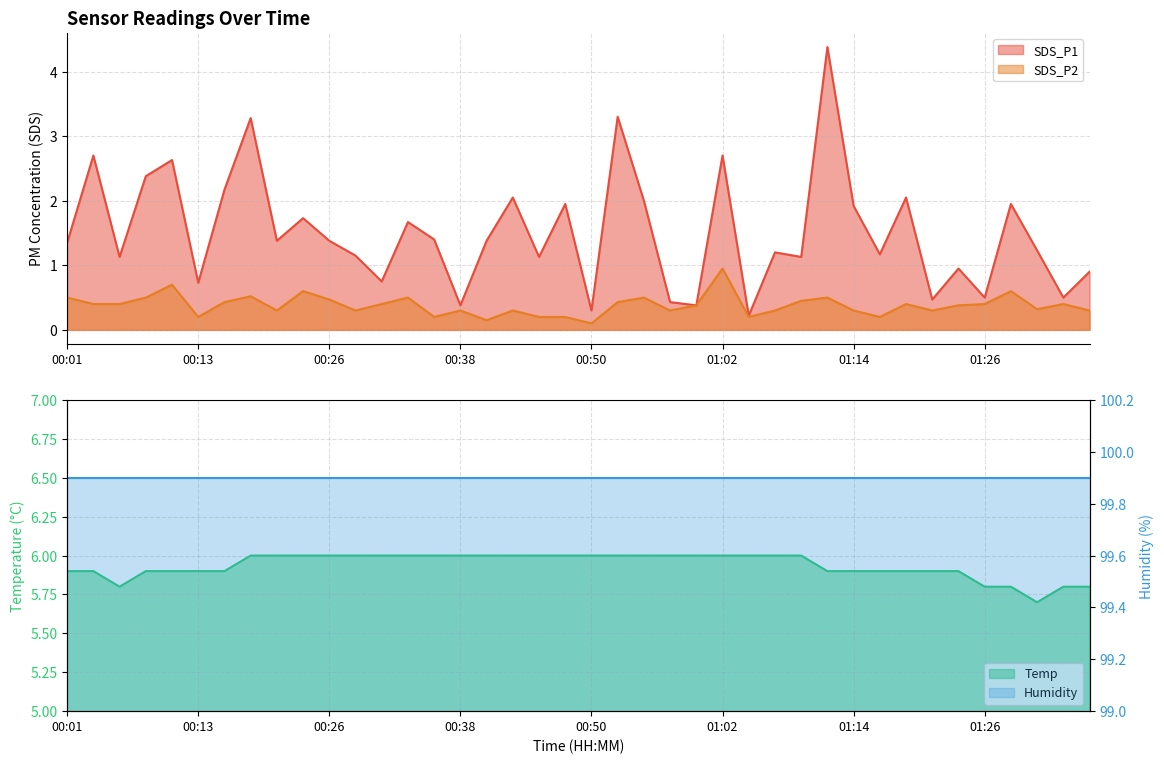

The SDS_P1 series shows 0.9 at 00:21. True or false?

False